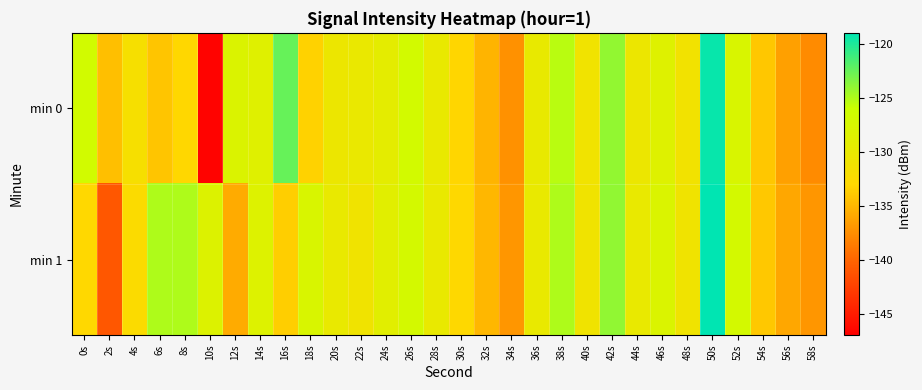

At which category is the sum across all series the highest?

50s